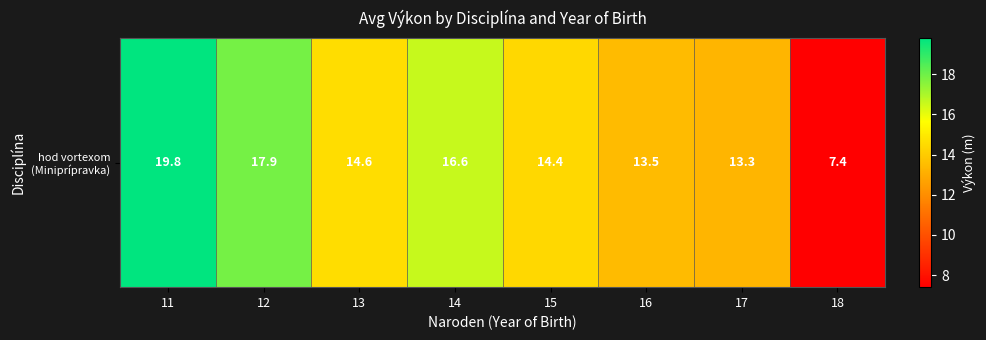

List the labels in order of value, largest first.

11, 12, 14, 13, 15, 16, 17, 18